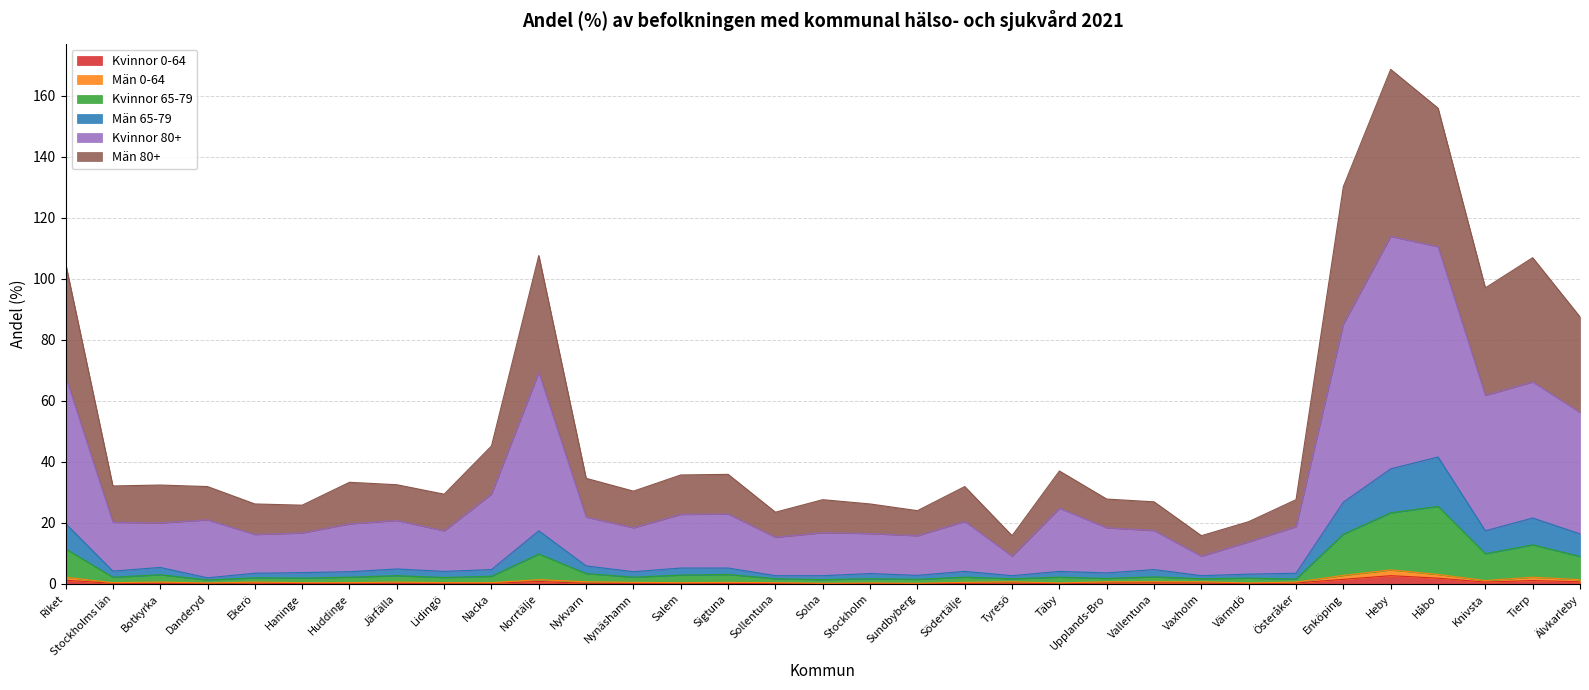

Does the chart display data point markers on the line(s)?

No